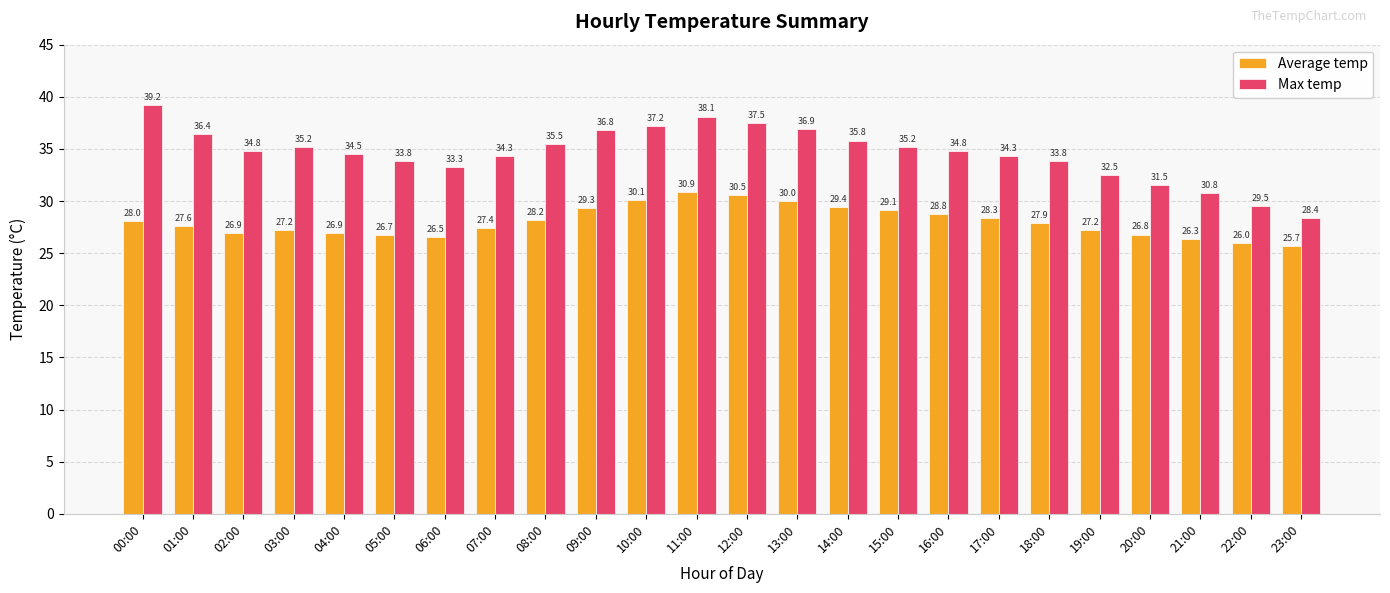

At which label is Average temp closest to 28?

00:00